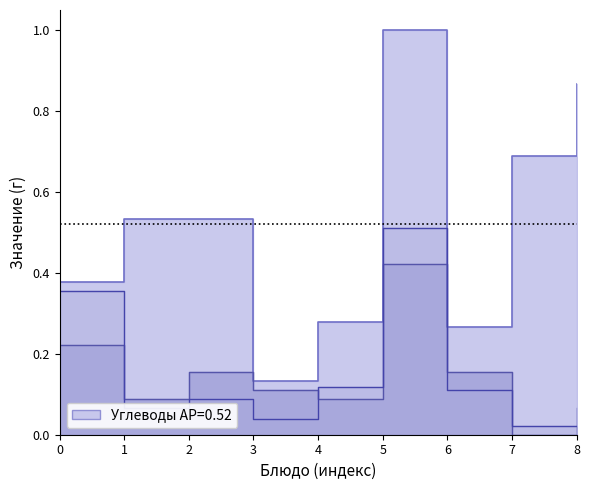

Which series has the largest total across all categories?

Углеводы